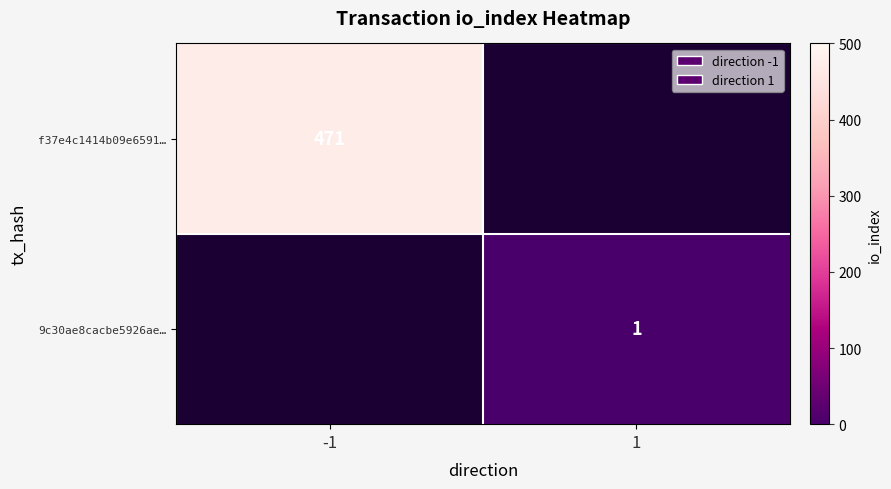

How many series are shown in this chart?

2